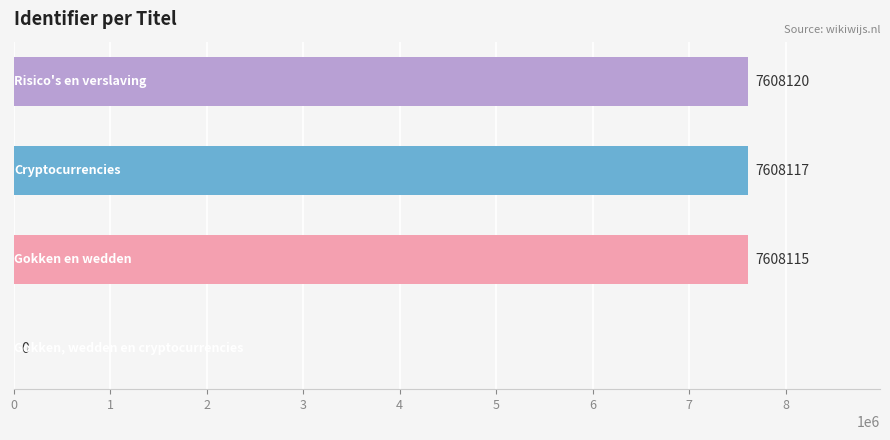

What is the sum of all values?

22824352